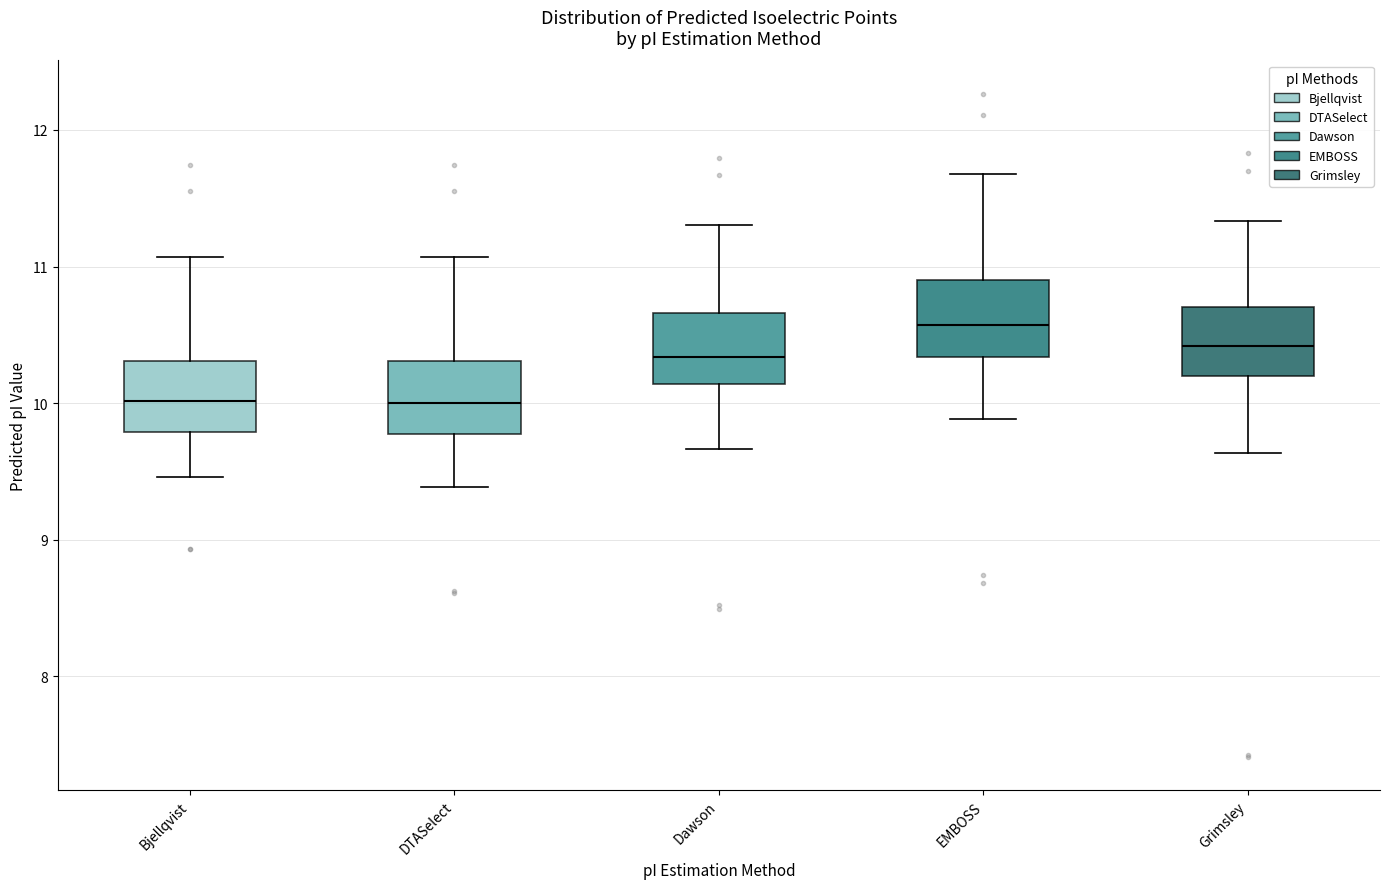

Reading left to right, read every box against the y-axis: the position of its median line, the range the box covers, and the ends of its whiskers. The values are not printed on the chart, so give them approximately, as read against the axis.

Bjellqvist: median 10.0, box 9.8 to 10.3, whiskers 9.5 to 11.1
DTASelect: median 10.0, box 9.8 to 10.3, whiskers 9.4 to 11.1
Dawson: median 10.3, box 10.1 to 10.7, whiskers 9.7 to 11.3
EMBOSS: median 10.6, box 10.3 to 10.9, whiskers 9.9 to 11.7
Grimsley: median 10.4, box 10.2 to 10.7, whiskers 9.6 to 11.3